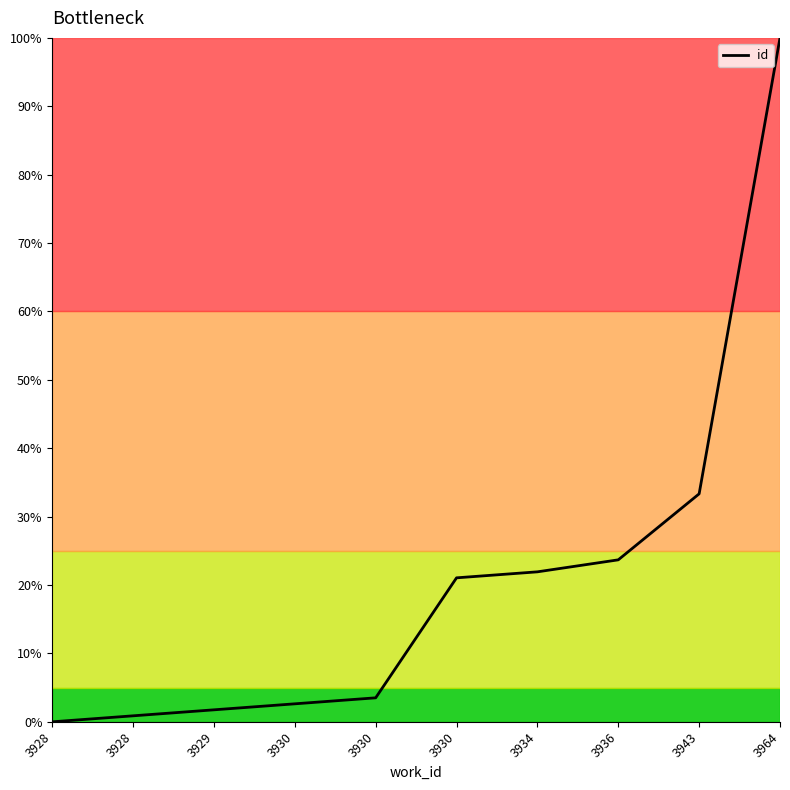

Is this an area chart (filled region under the line)?

No